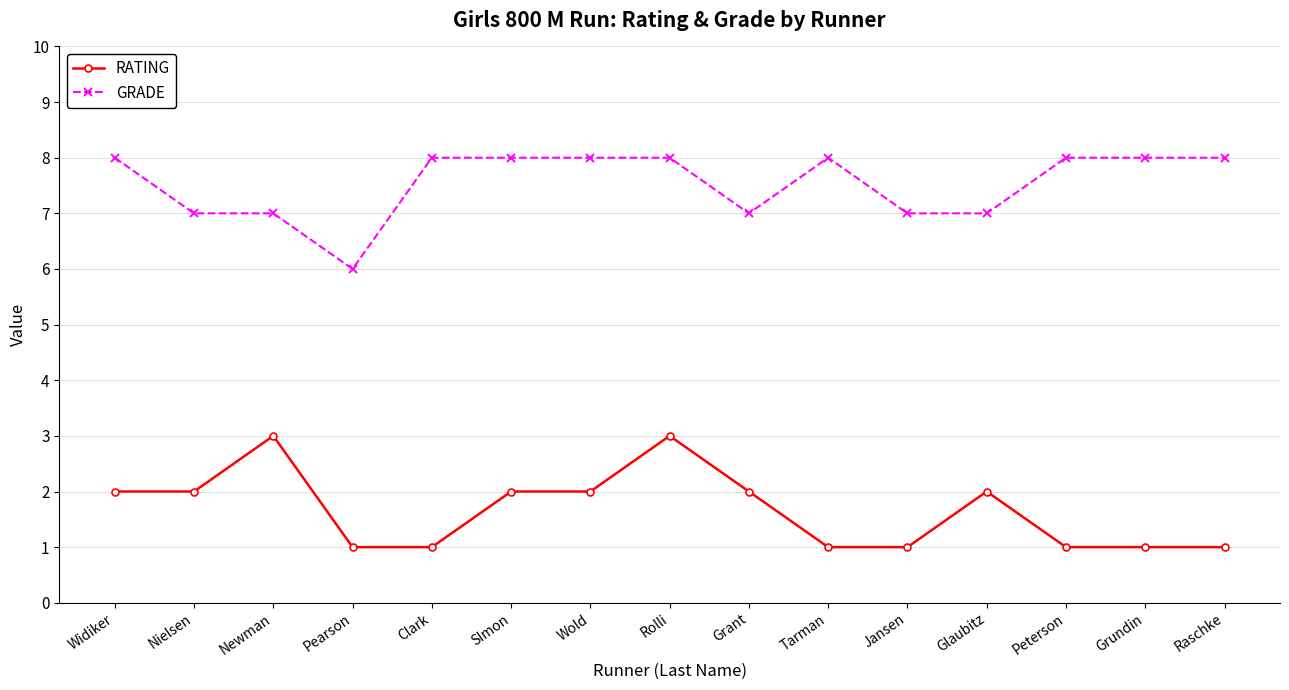

How many lines are shown in the chart?

2